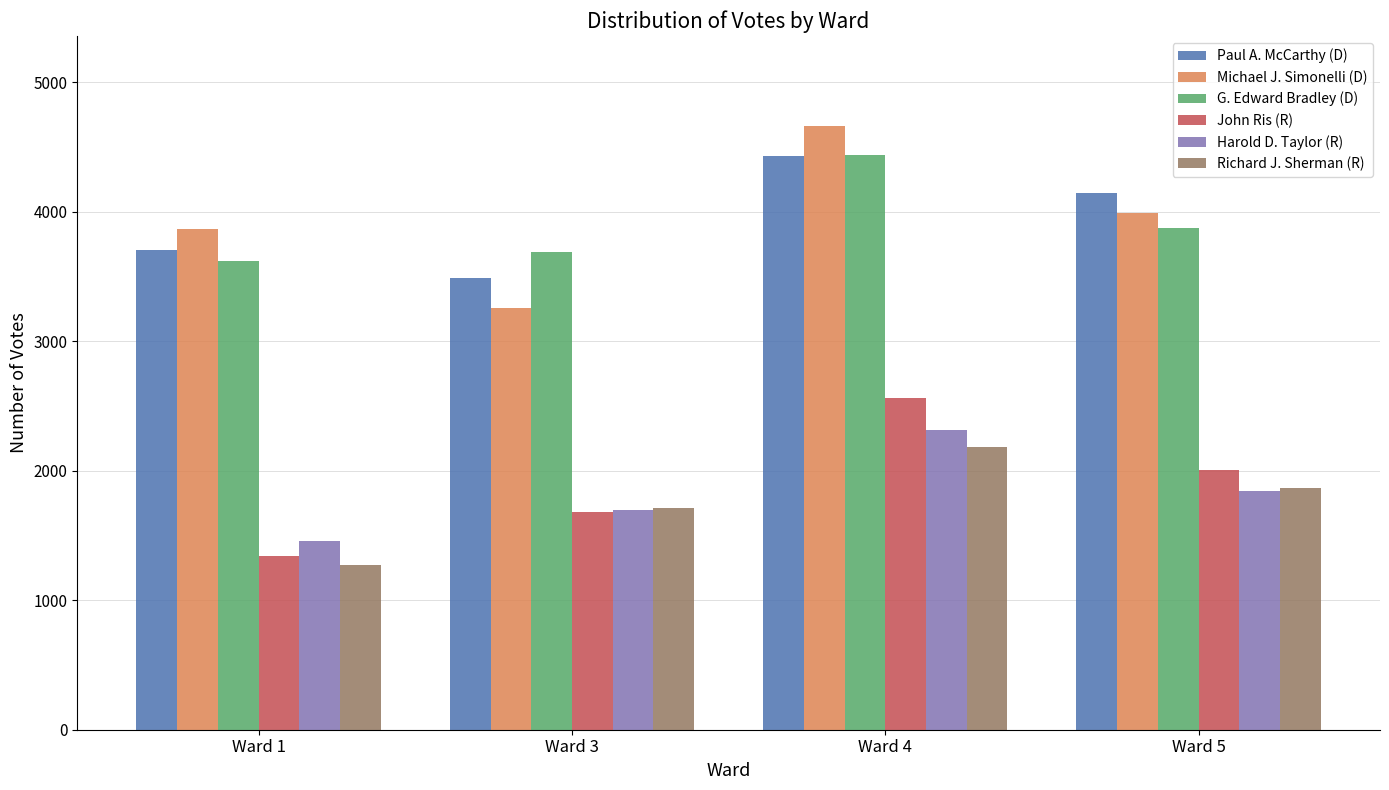

Between Ward 1 and Ward 4, which series saw the biggest shift?

John Ris (R)